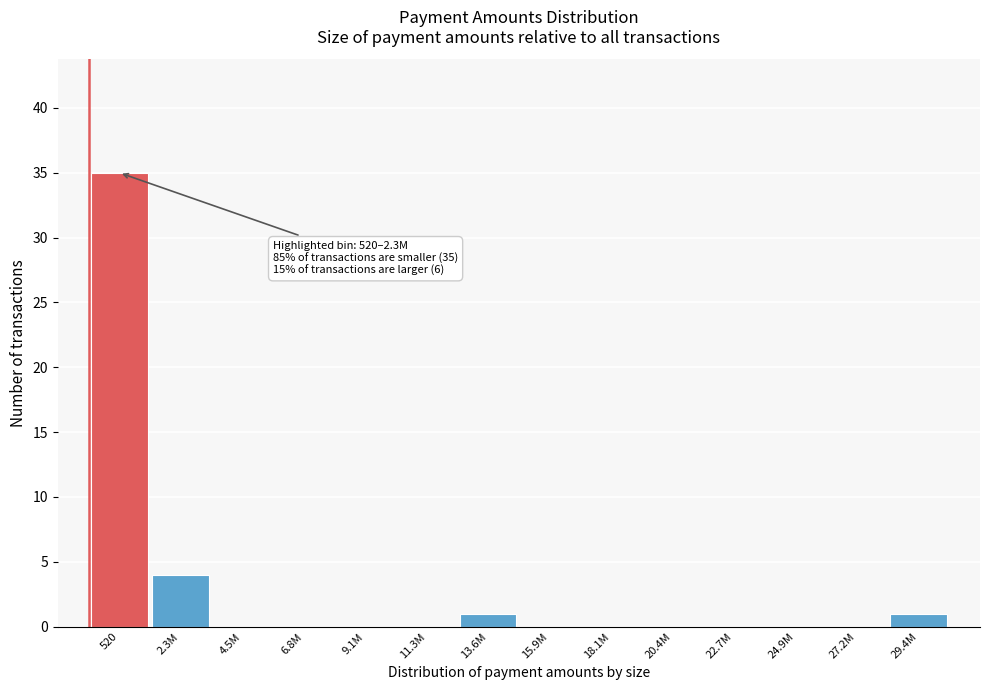

Reading right to left, what are all the values shown in this chart?

29.4M=1	27.2M=0	24.9M=0	22.7M=0	20.4M=0	18.1M=0	15.9M=0	13.6M=1	11.3M=0	9.1M=0	6.8M=0	4.5M=0	2.3M=4	520=35